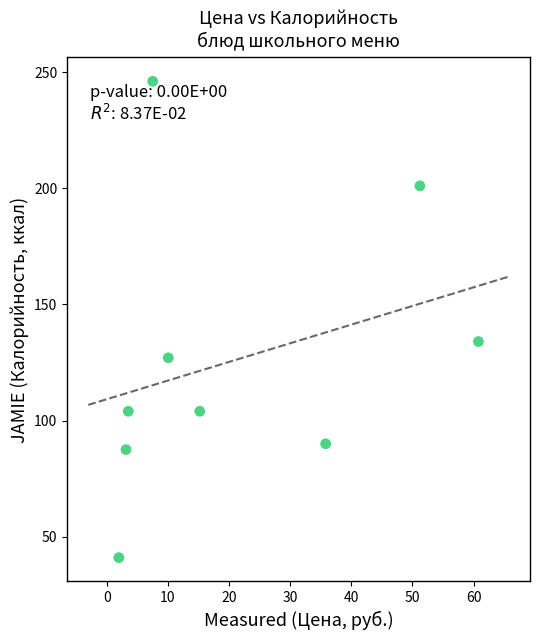

What is the average X value?

21.0